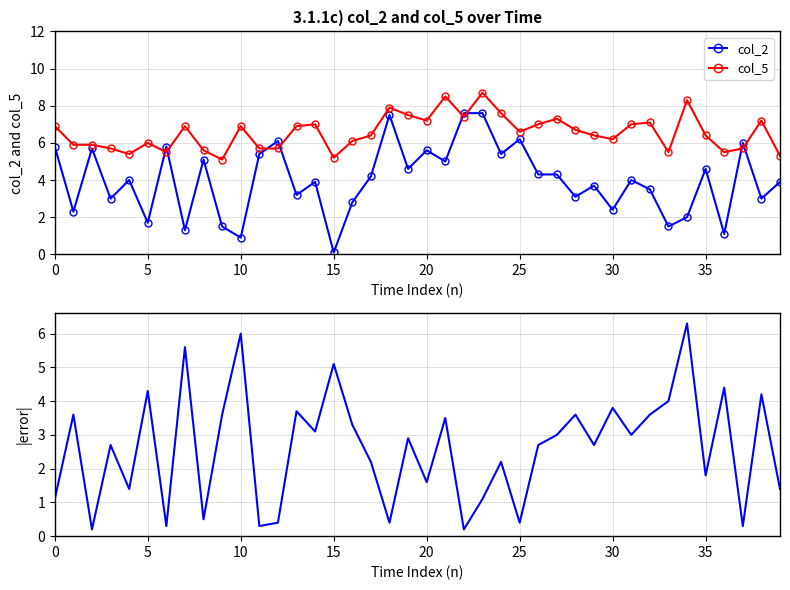

What is the sum of the |col_2 - col_5| values at 22 and 12?

0.6